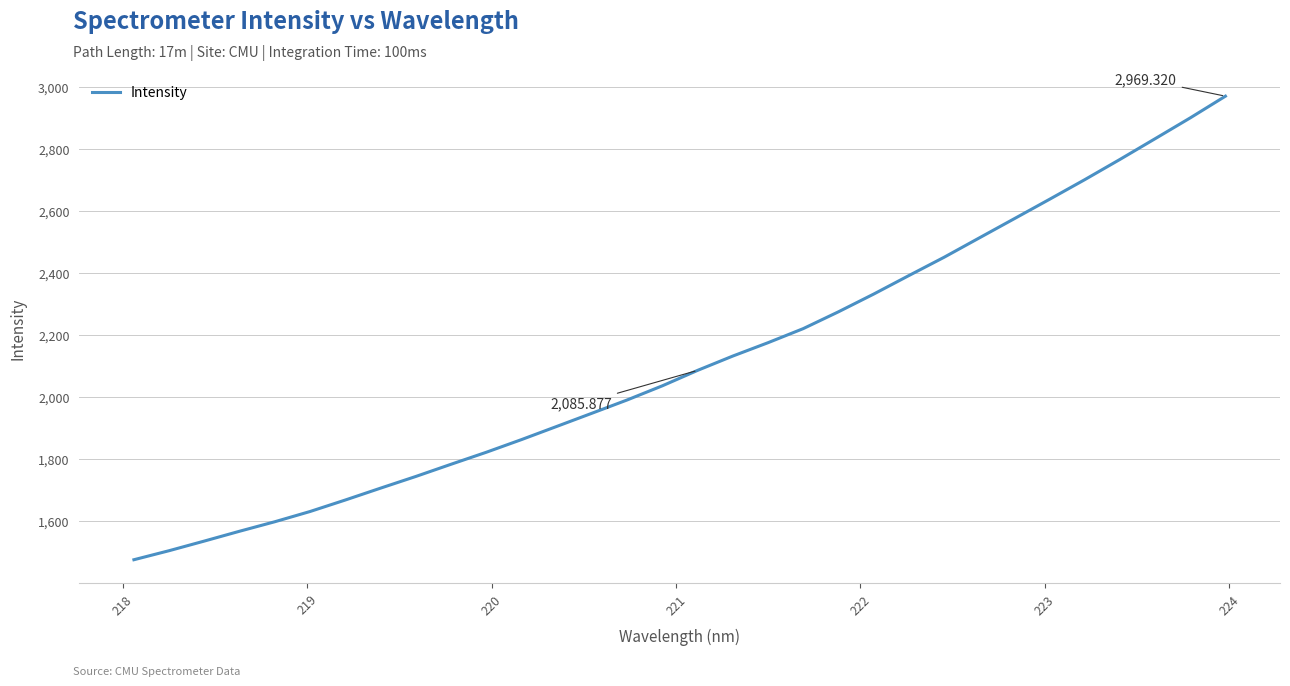

How many lines are shown in the chart?

1